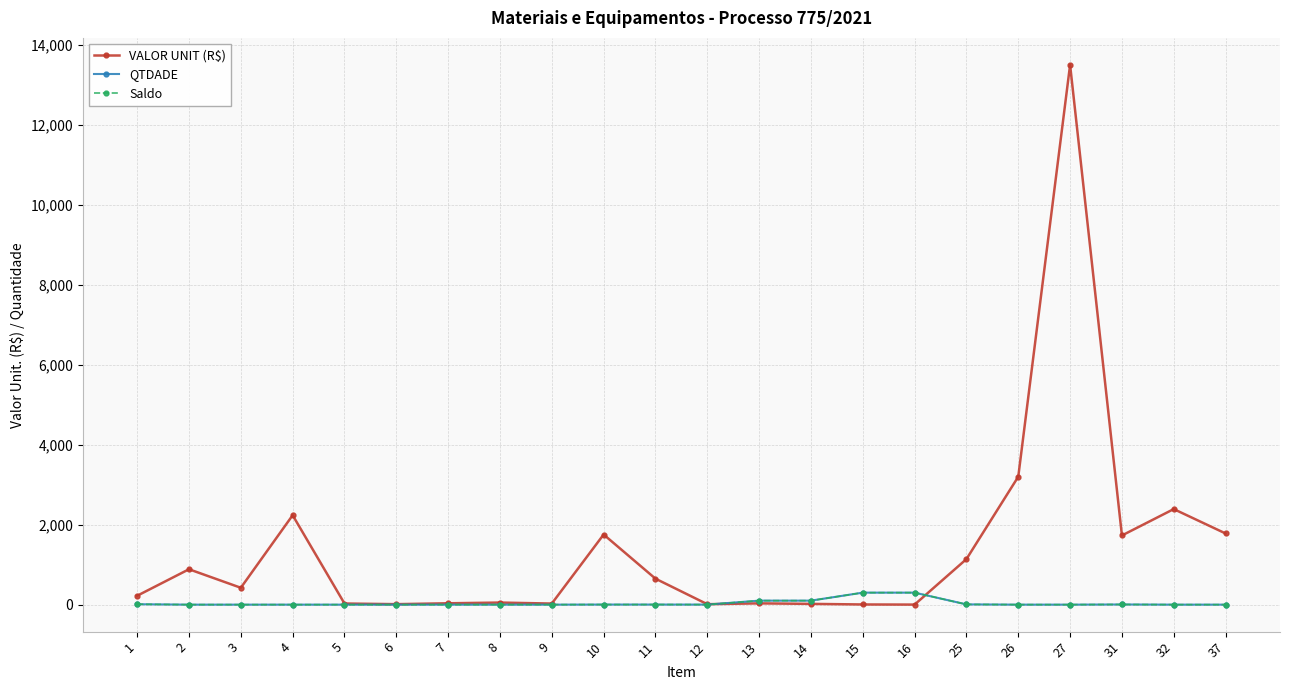

Does the chart have visible grid lines?

Yes